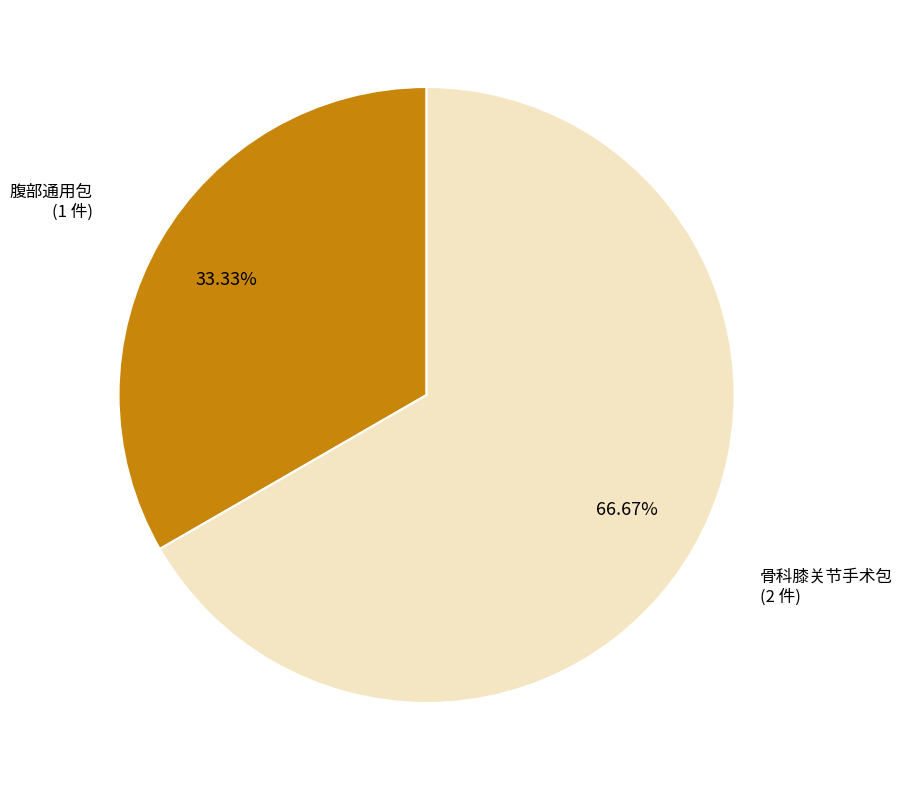

What is the smallest slice in the pie chart?

腹部通用包